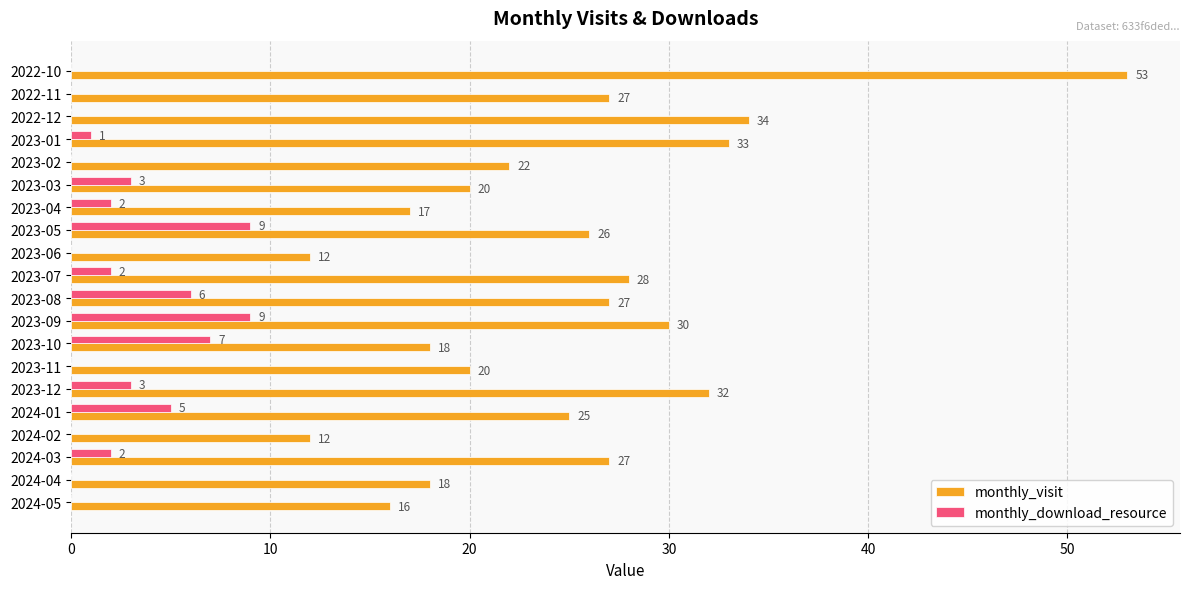

Which series changed the most between 2022-10 and 2023-06?

monthly_visit